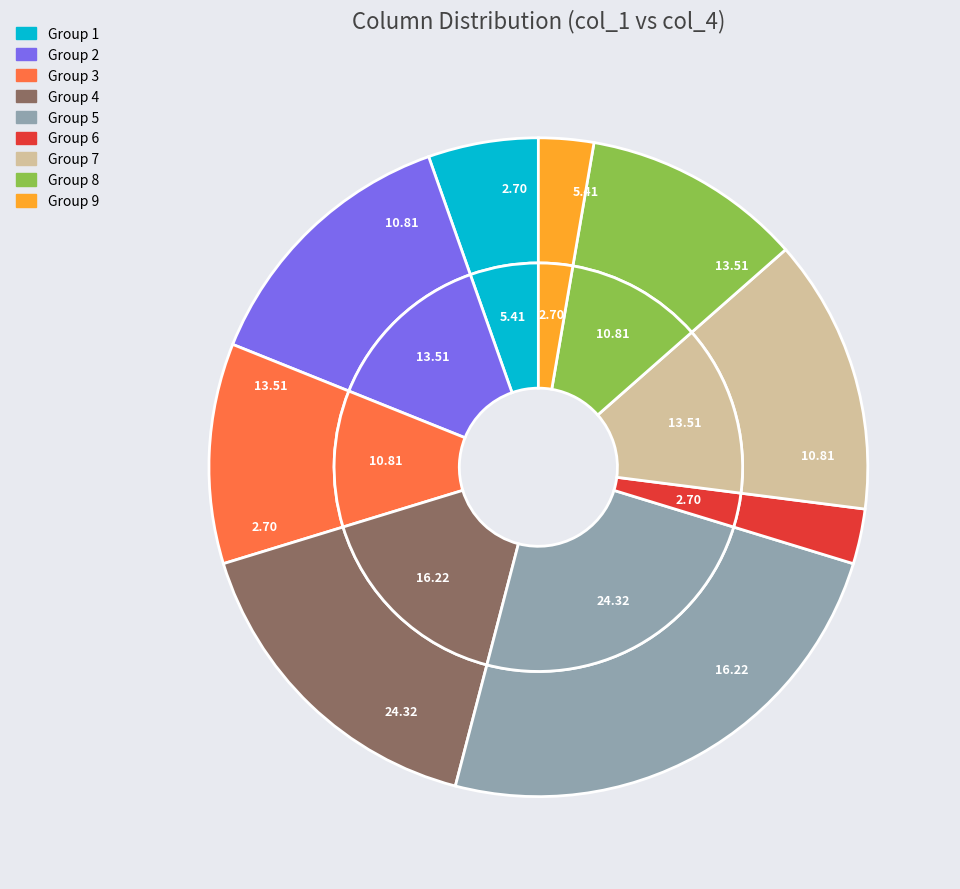

To the nearest percent, what is the difference between the largest and smallest slice percentages?

22%